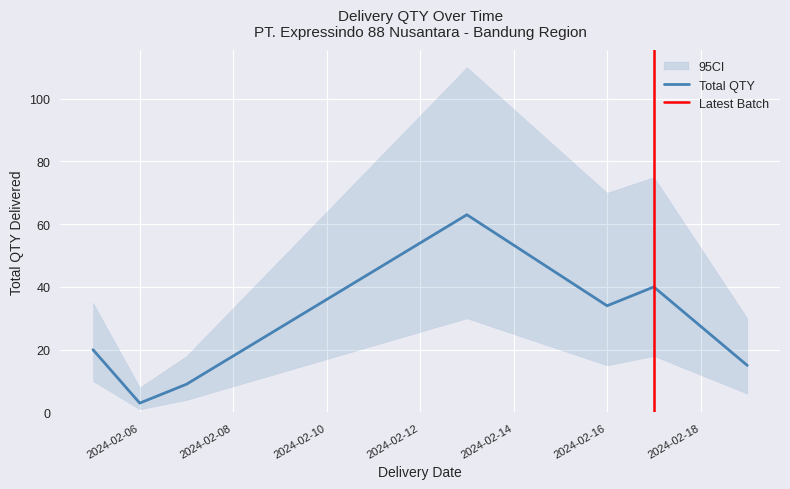

Does the chart display data point markers on the line(s)?

No